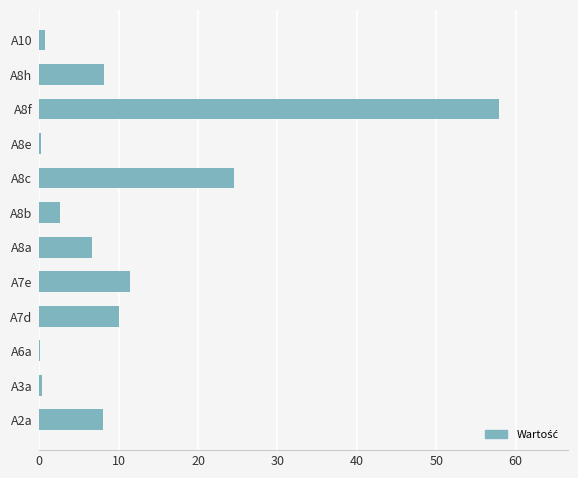

Count the number of data series in this chart.

1